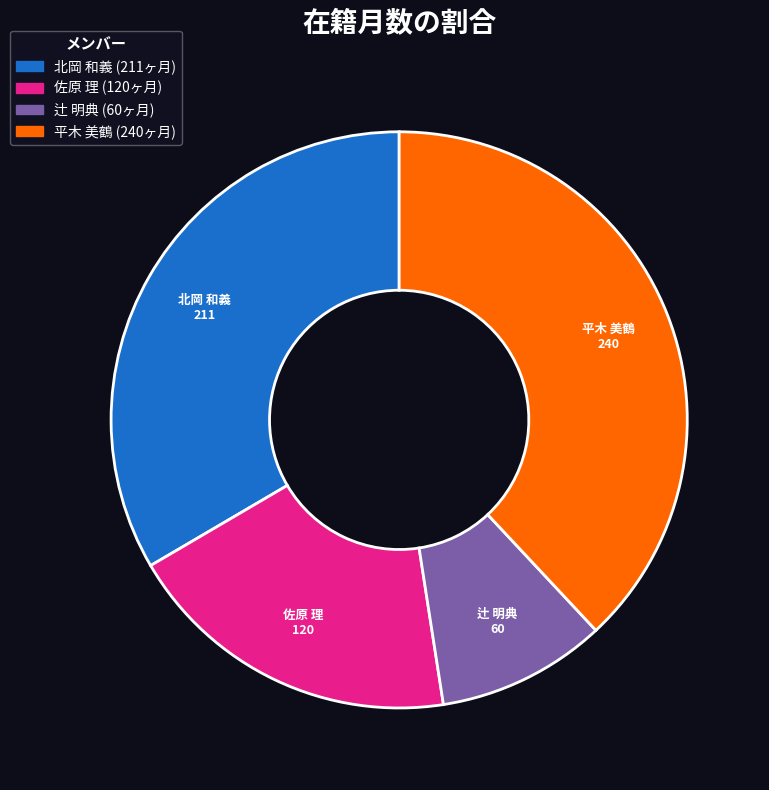

Is there a majority slice in this chart?

No